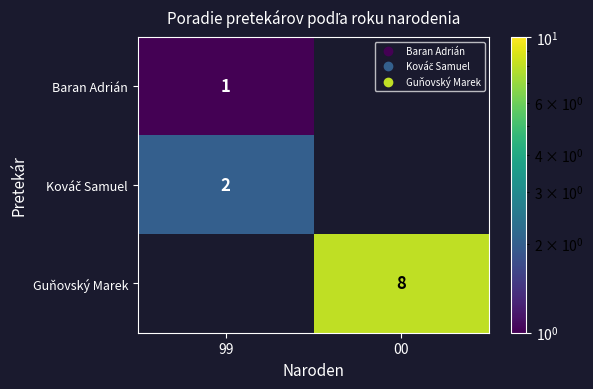

Which category has the lowest value across all series?

99